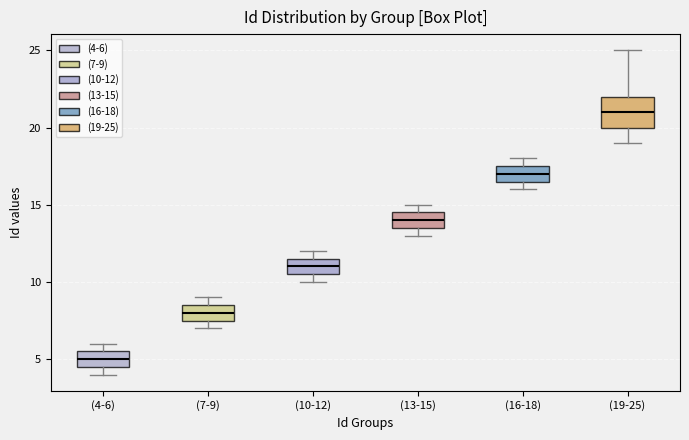

Reading left to right, read every box against the y-axis: the position of its median line, the range the box covers, and the ends of its whiskers. The values are not printed on the chart, so give them approximately, as read against the axis.

(4-6): median 5.0, box 4.5 to 5.5, whiskers 4.0 to 6.0
(7-9): median 8.0, box 7.5 to 8.5, whiskers 7.0 to 9.0
(10-12): median 11.0, box 10.5 to 11.5, whiskers 10.0 to 12.0
(13-15): median 14.0, box 13.5 to 14.5, whiskers 13.0 to 15.0
(16-18): median 17.0, box 16.5 to 17.5, whiskers 16.0 to 18.0
(19-25): median 21.0, box 20.0 to 22.0, whiskers 19.0 to 25.0